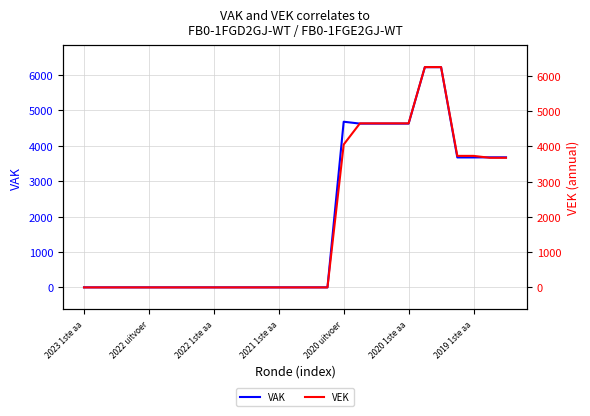

Which series ends up on top after the final intersection of VEK and VAK?

VEK